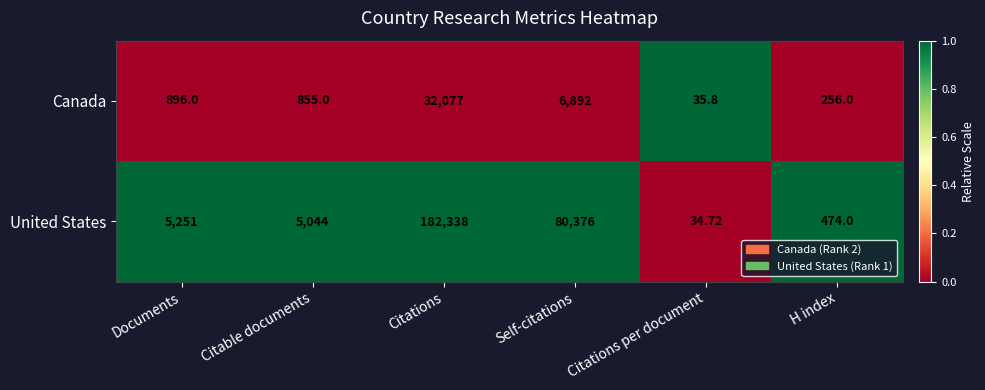

Is the value of United States at H index greater than the value of Canada at Citations per document?

Yes